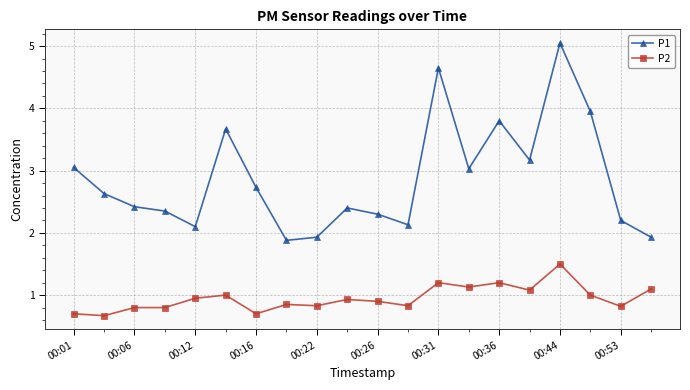

At how many categories does at least one series exceed 3?

8